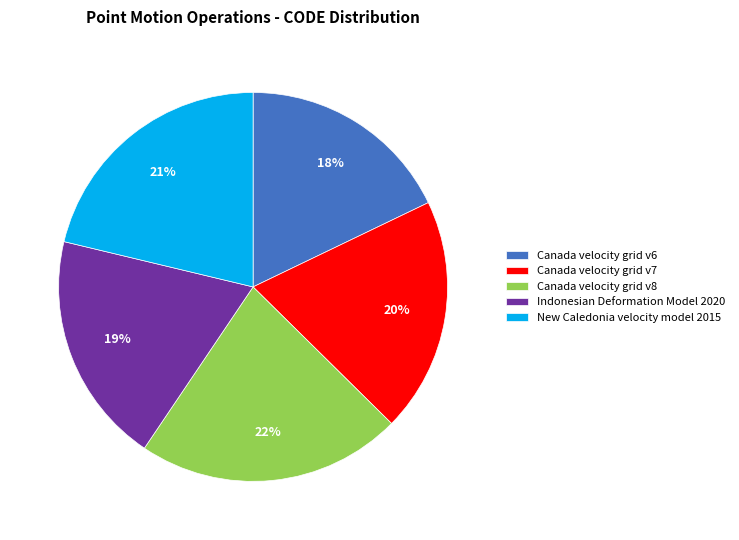

Is the sum of Canada velocity grid v7 and New Caledonia velocity model 2015 greater than half?

No